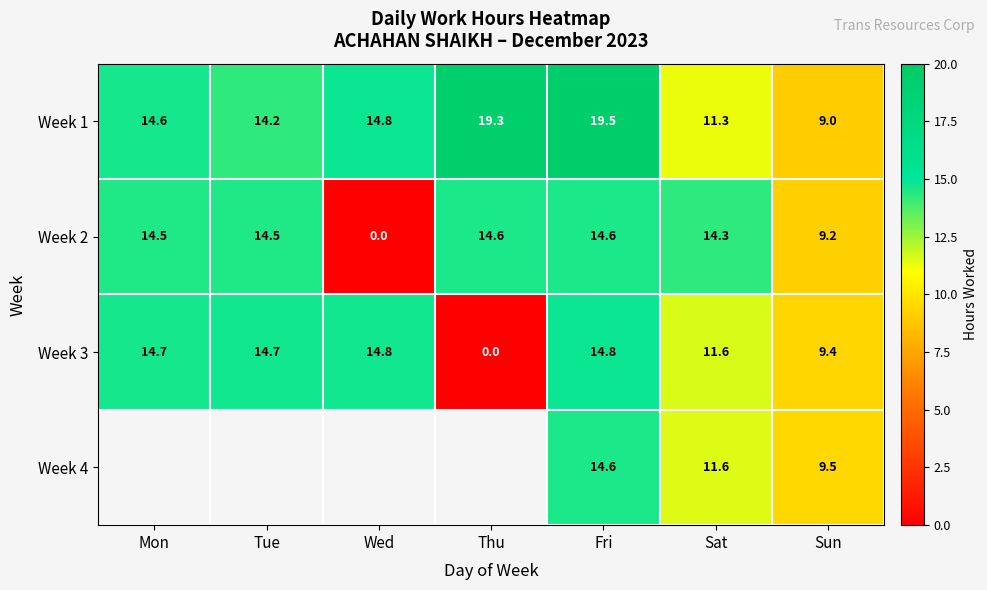

At how many categories does at least one series exceed 0?

7